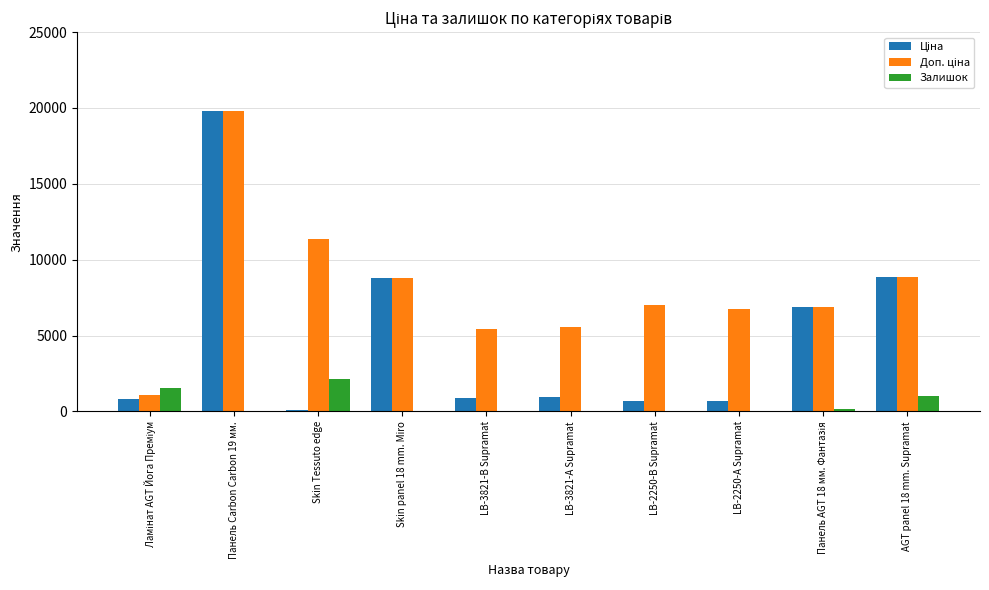

At which category is the sum across all series the highest?

Панель Carbon Carbon 19 мм.